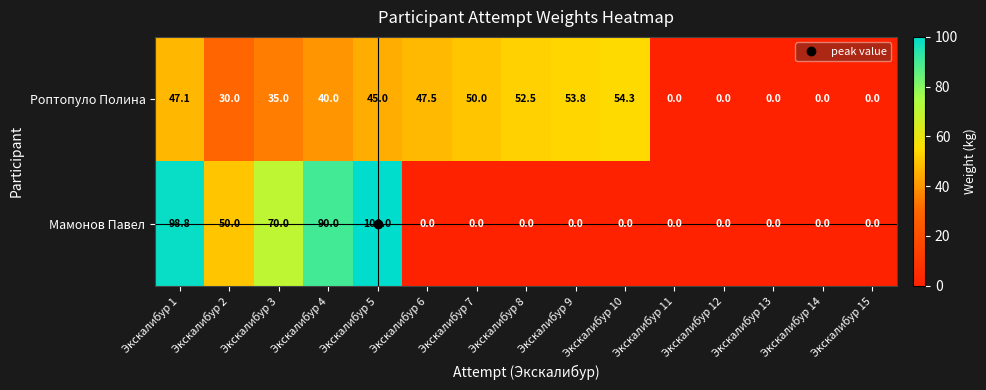

What is the difference between the highest and lowest values at Экскалибур 2?

20.0